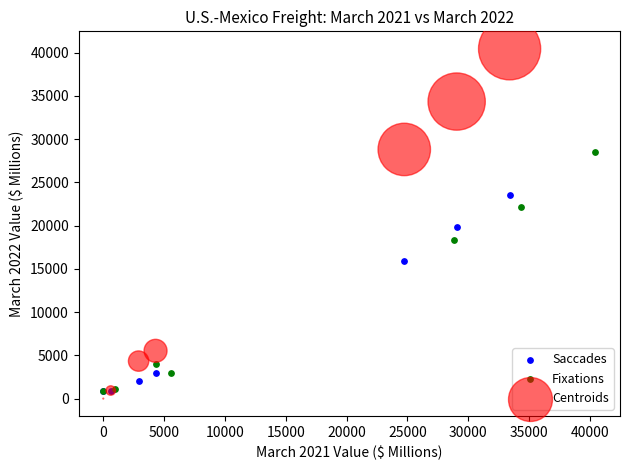

Which series contains the highest Y value?

Centroids